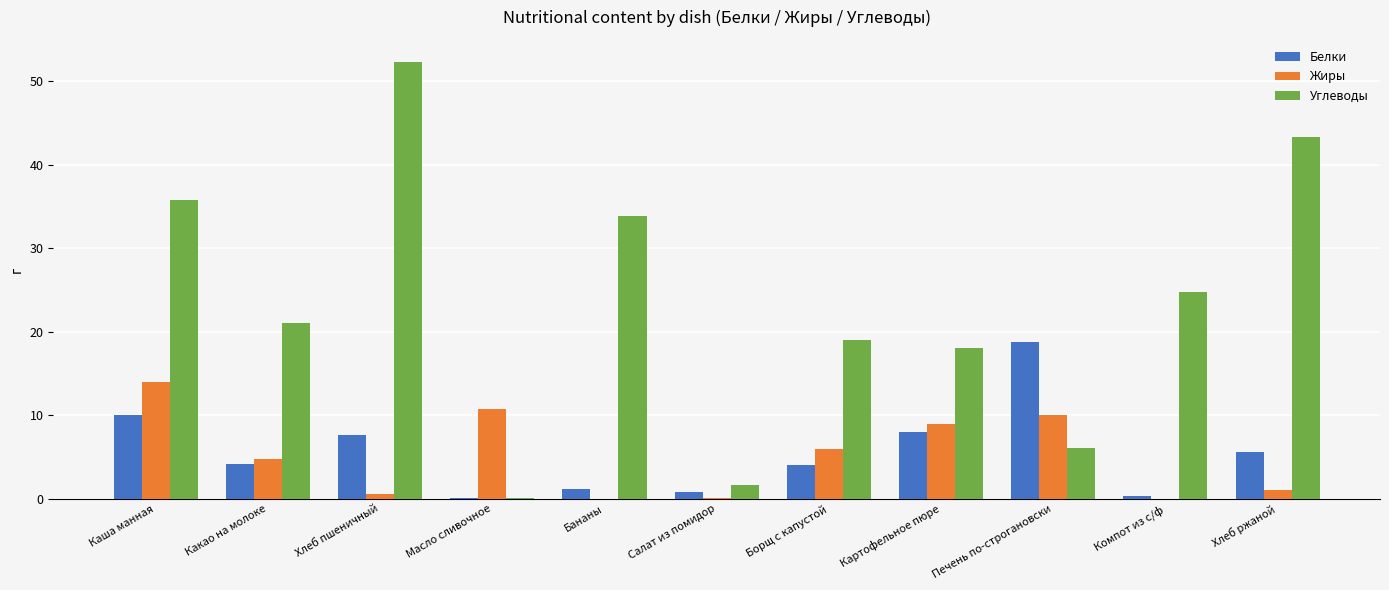

The value of Белки at Каша манная is 10.0. True or false?

True